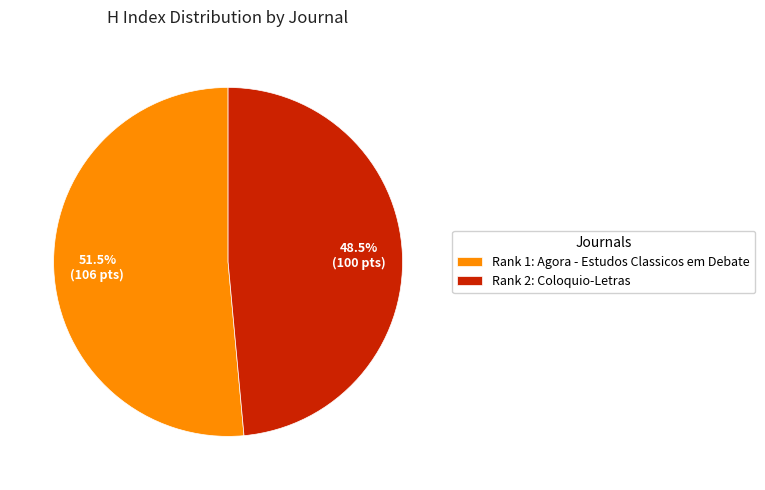

Do Rank 2: Coloquio-Letras and Rank 1: Agora - Estudos Classicos em Debate together represent more than half of the pie?

Yes